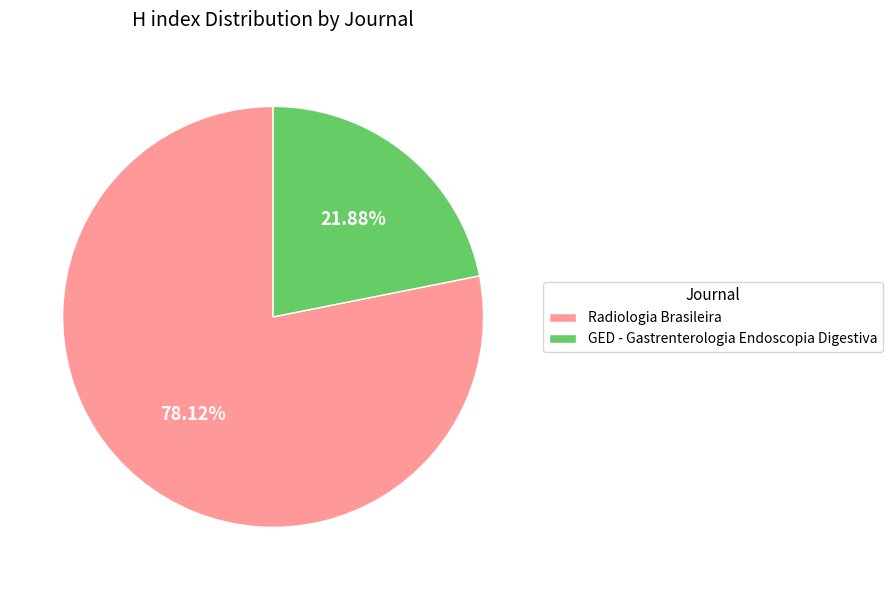

Which slice is the smallest?

GED - Gastrenterologia Endoscopia Digestiva